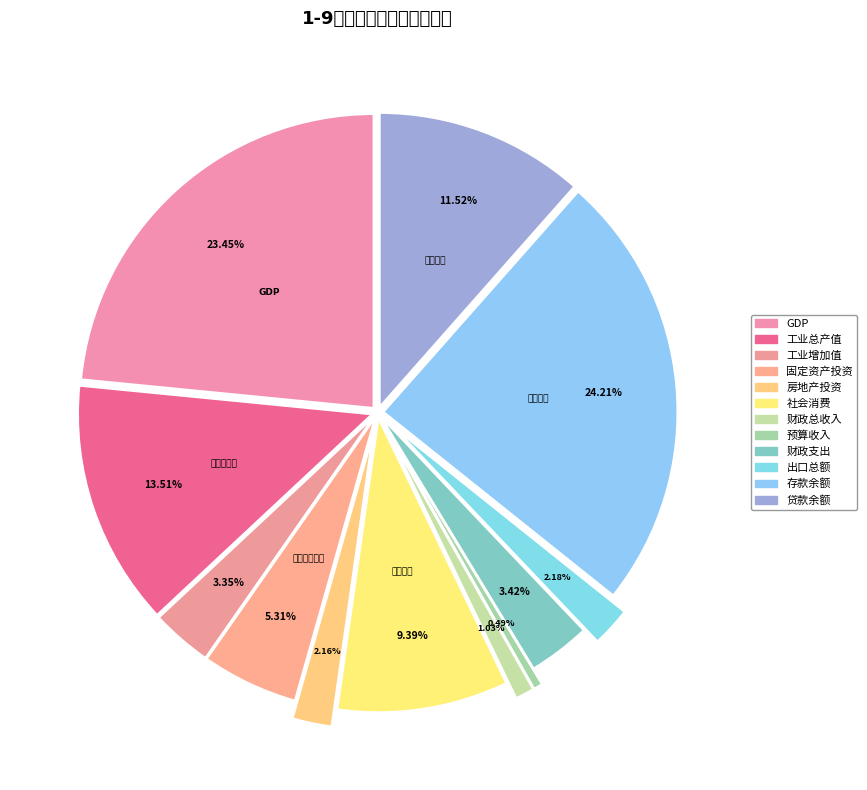

To the nearest percent, what is the difference between the largest and smallest slice percentages?

24%